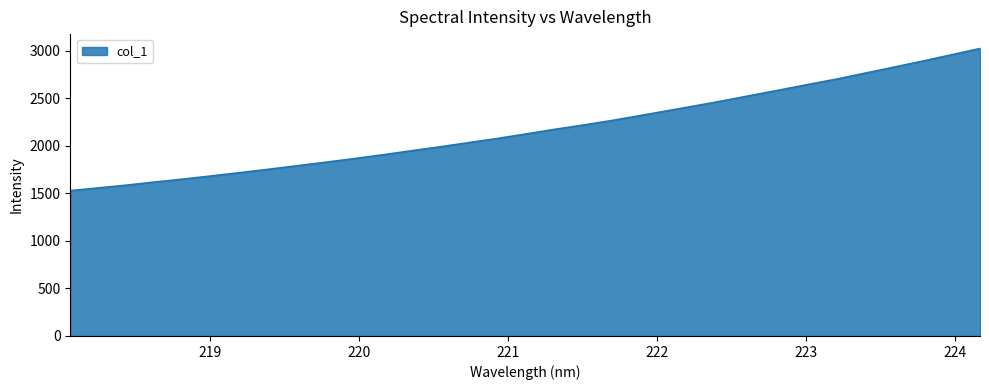

What is the smallest value displayed?

1529.5